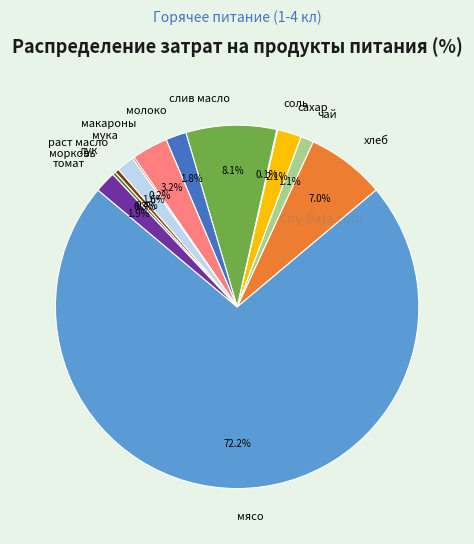

Is морковь the majority of the pie?

No